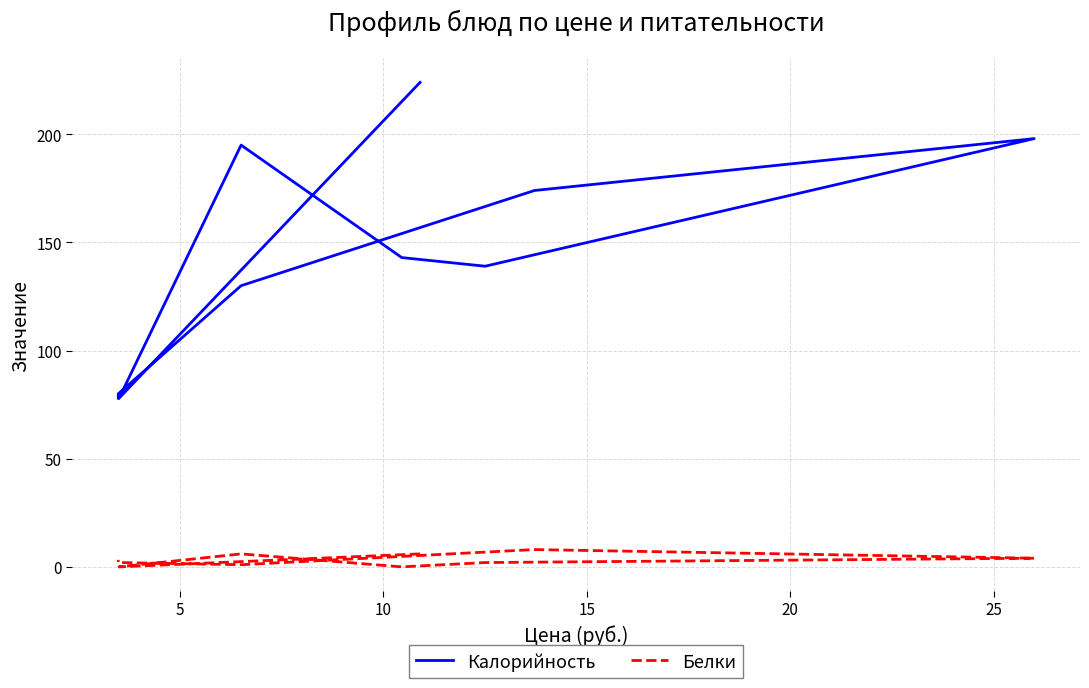

In Калорийность, how many points are lower than both neighbors (excluding endpoints)?

2